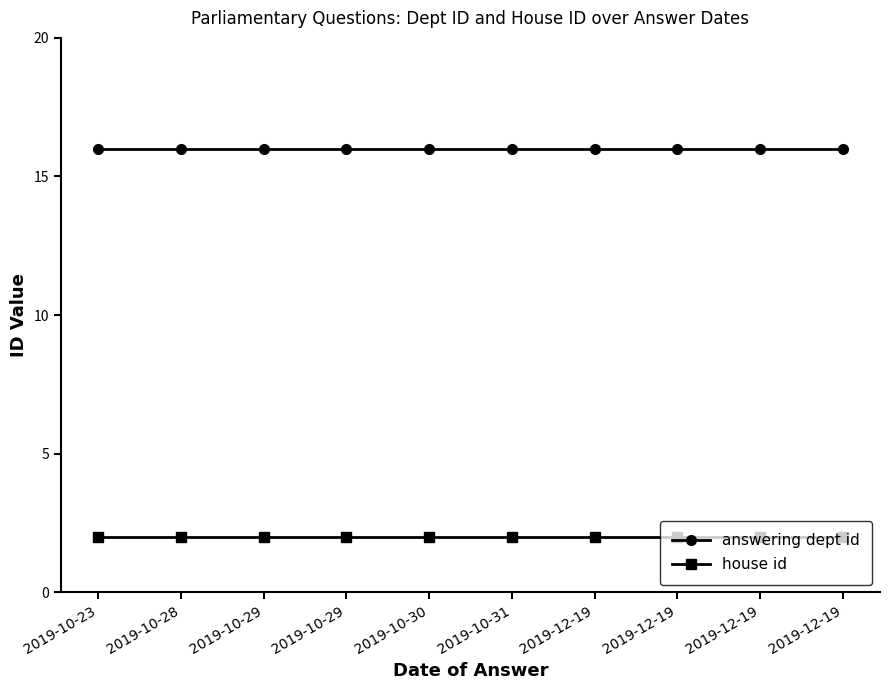

How many lines are shown in the chart?

2